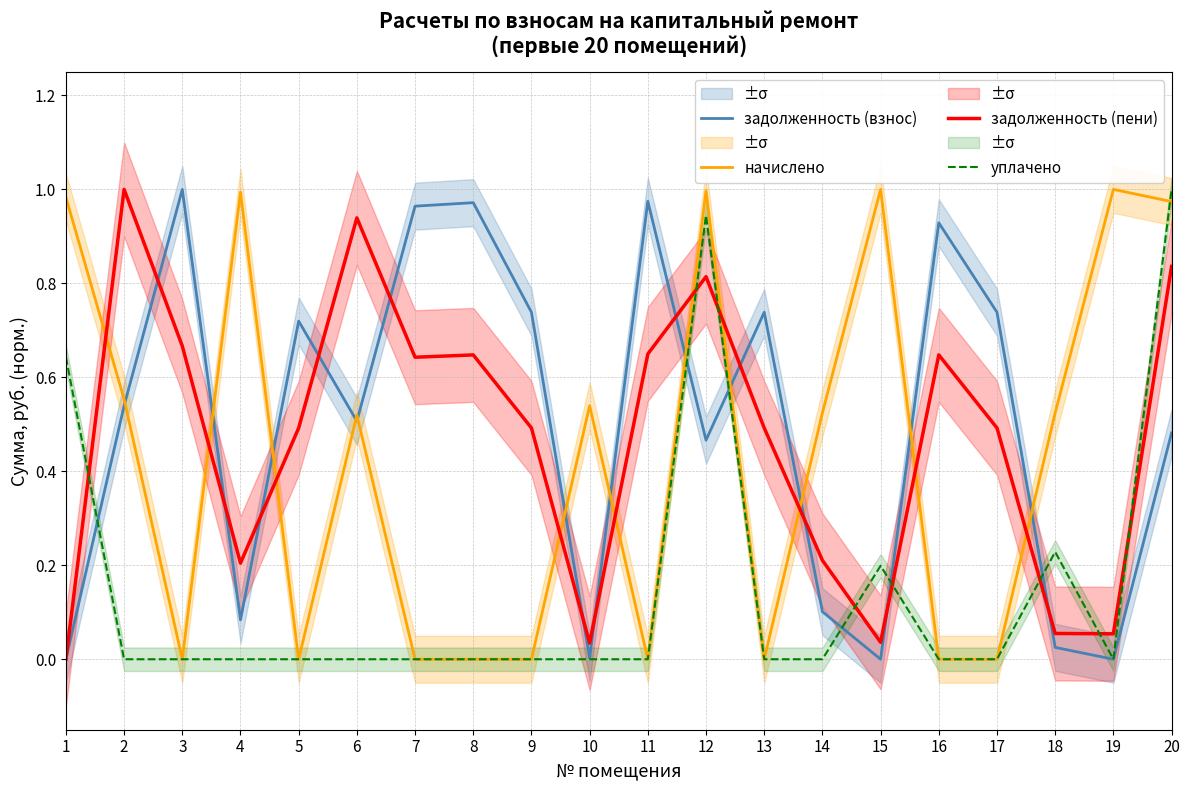

Which series ends up on top after the final intersection of уплачено and начислено?

уплачено